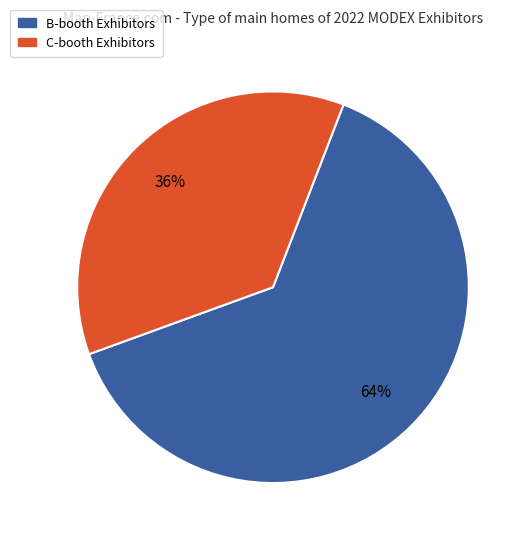

Count the number of slices in the pie.

2